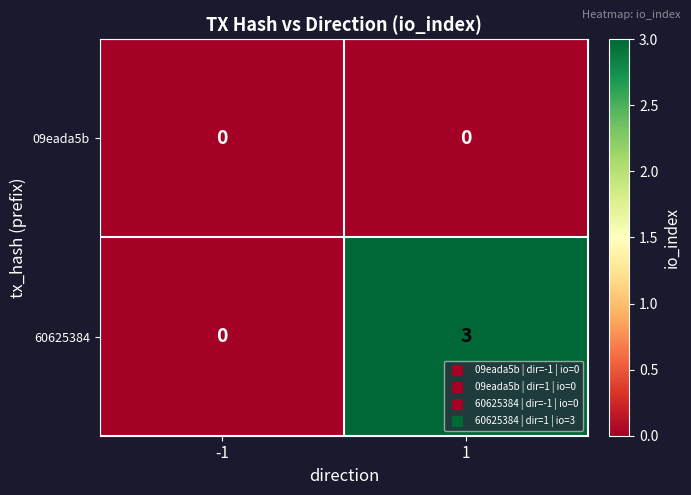

Count the number of data series in this chart.

2